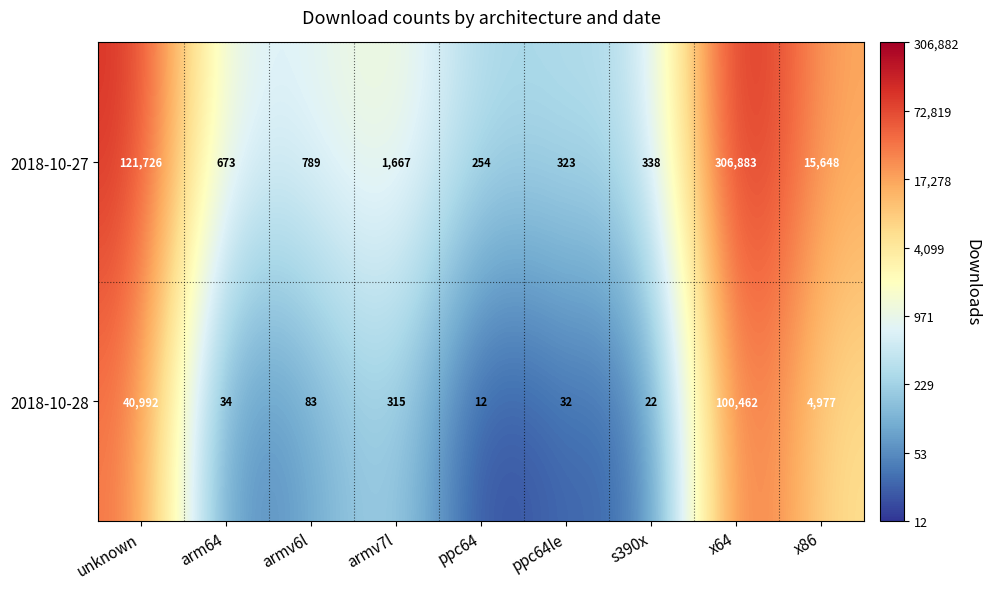

What is the difference between the second highest and minimum values in the 2018-10-27 series?

121472